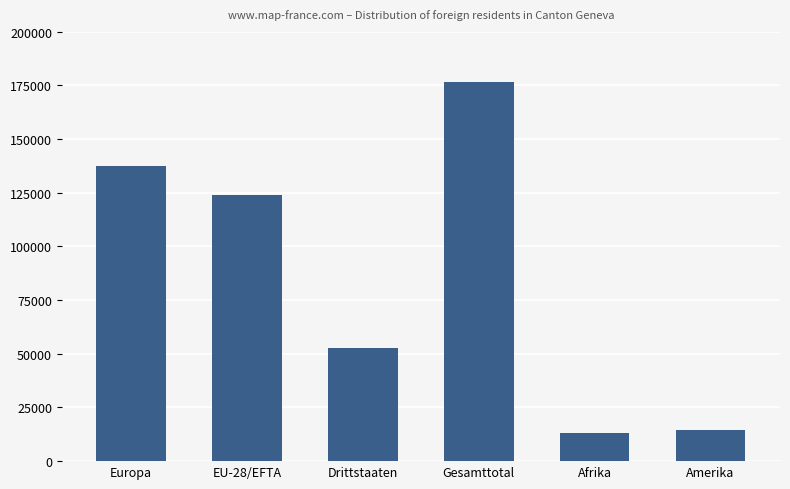

The chart shows a value of 124057 at EU-28/EFTA. True or false?

True